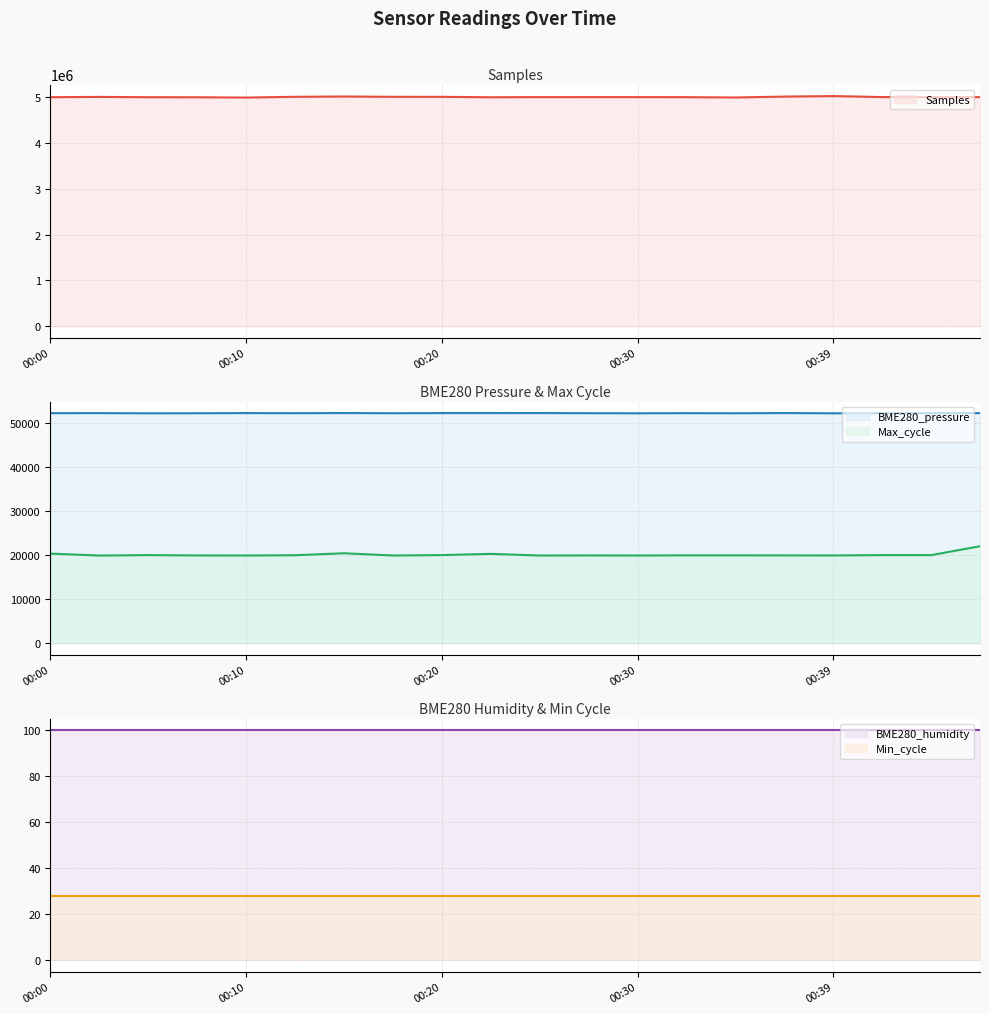

True or false: BME280_humidity (line) has more than 2 points higher than both neighbors.

False